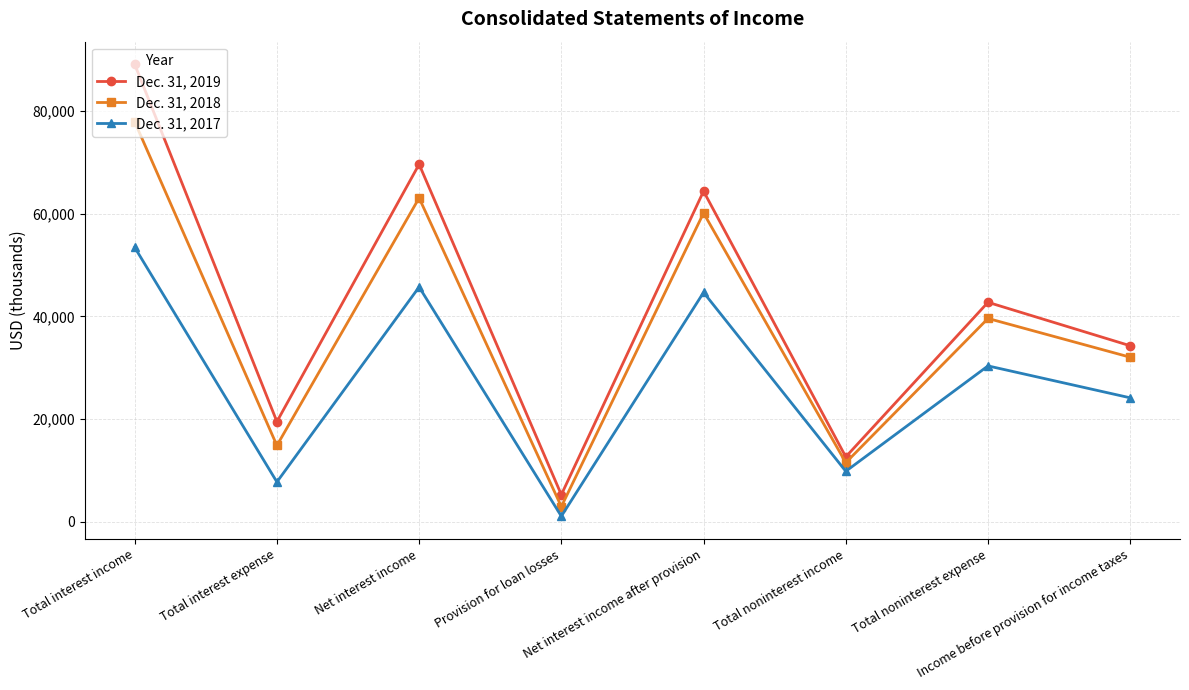

Which series changed the most between Total interest expense and Provision for loan losses?

Dec. 31, 2019